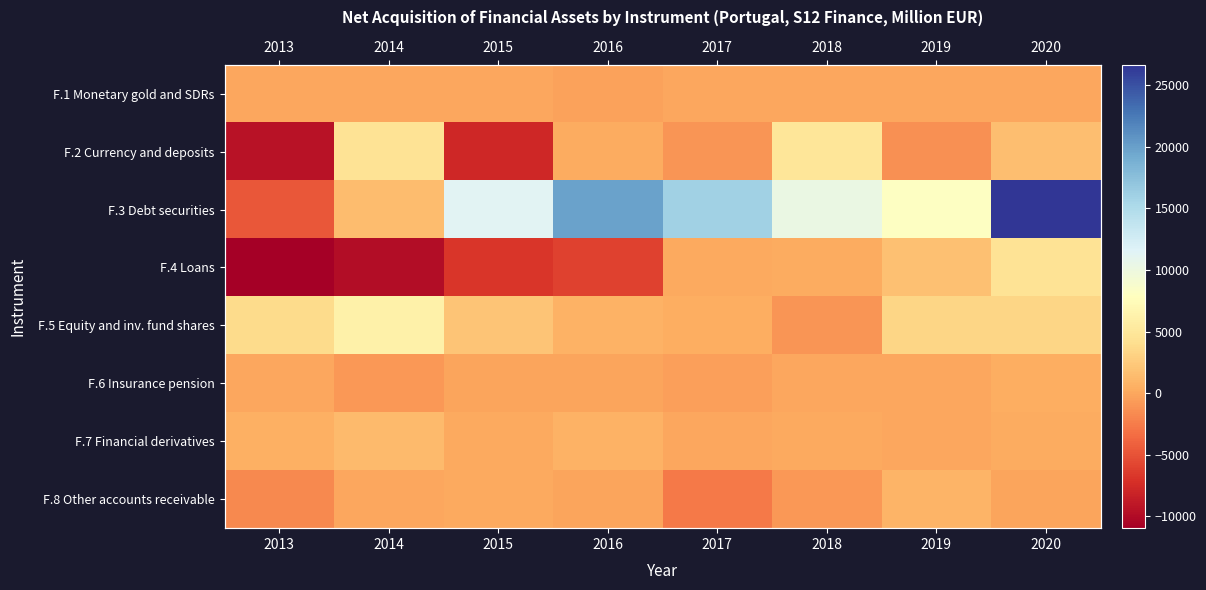

What is the average value of the F.2 Currency and deposits series?

-1023.7